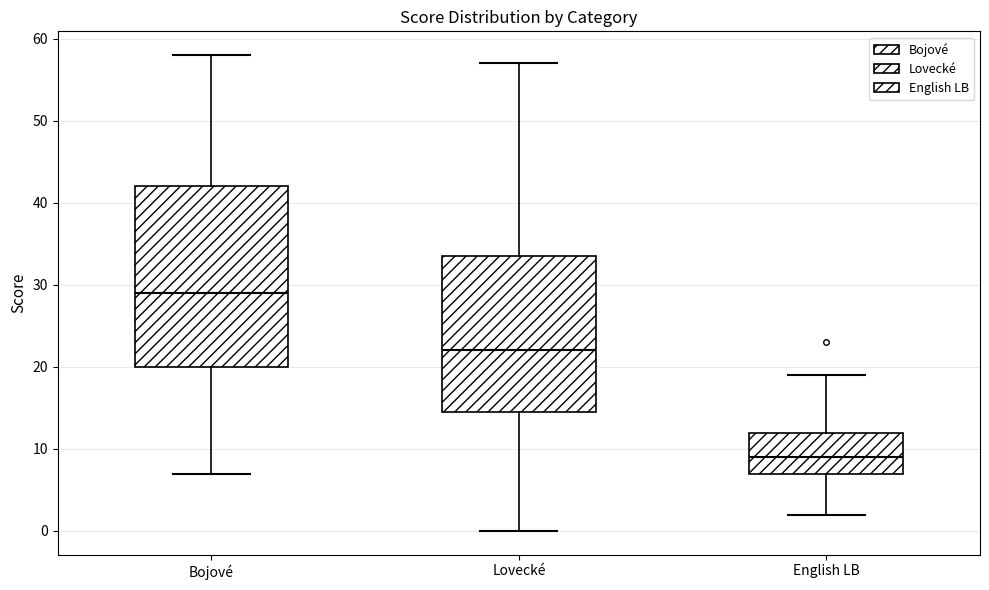

Where is the lower edge of the box for Bojové on the y-axis? The values are not printed on the chart, so give them approximately, as read against the axis.

20